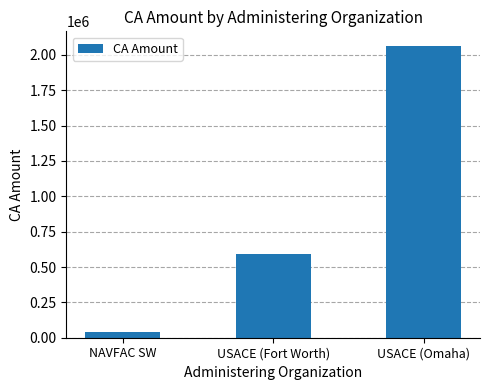

What is the difference between the maximum and minimum values?

2023027.0